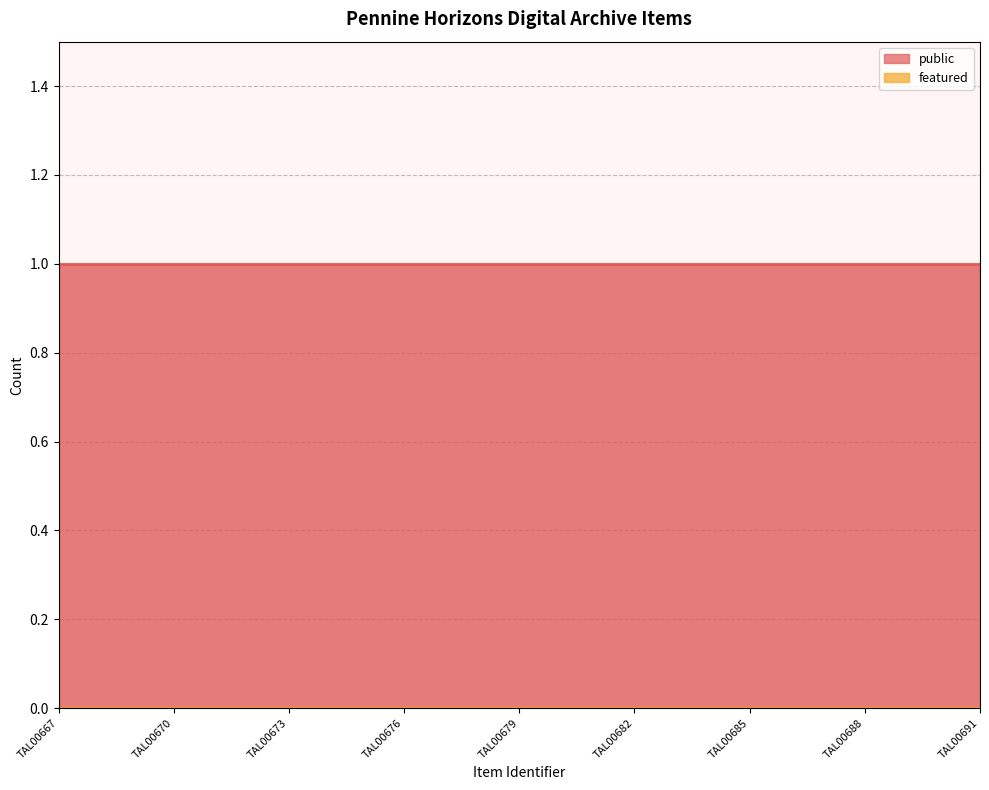

Rank the series by their average value, from highest to lowest.

public, featured